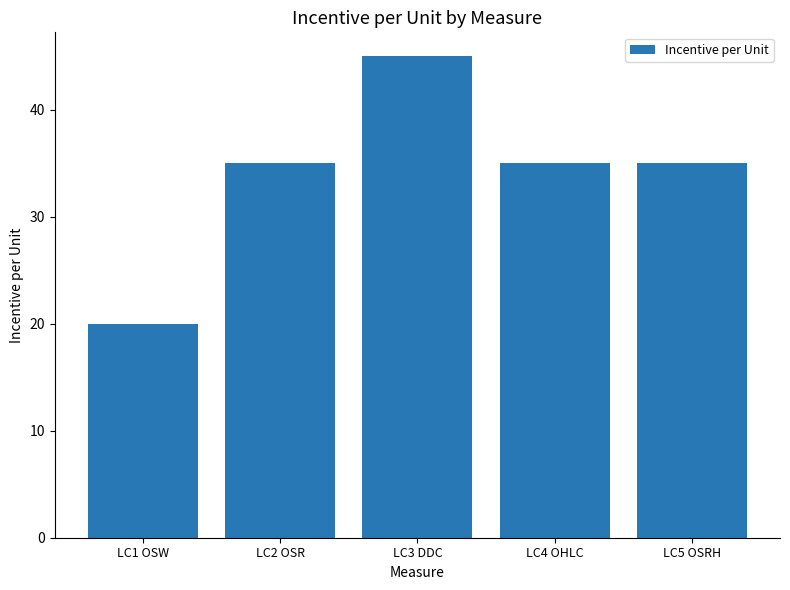

What is the difference between the maximum and second lowest values?

10